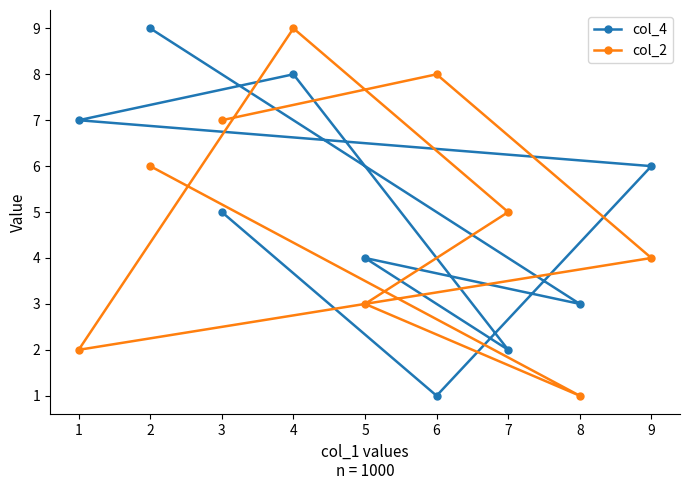

Which series has the largest total across all categories?

col_4